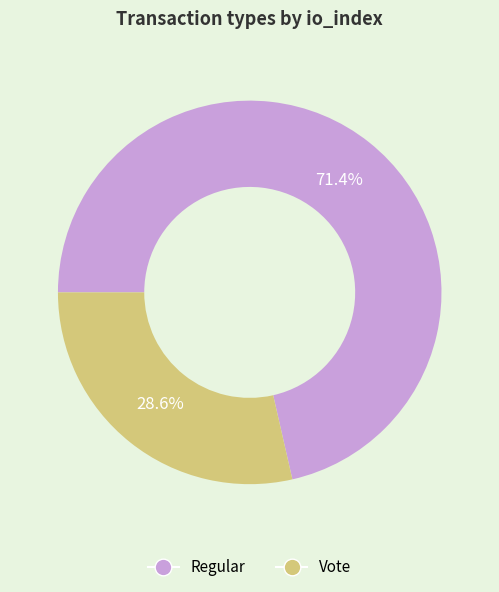

Combined, what portion of the pie is Vote and Regular?

100.0%